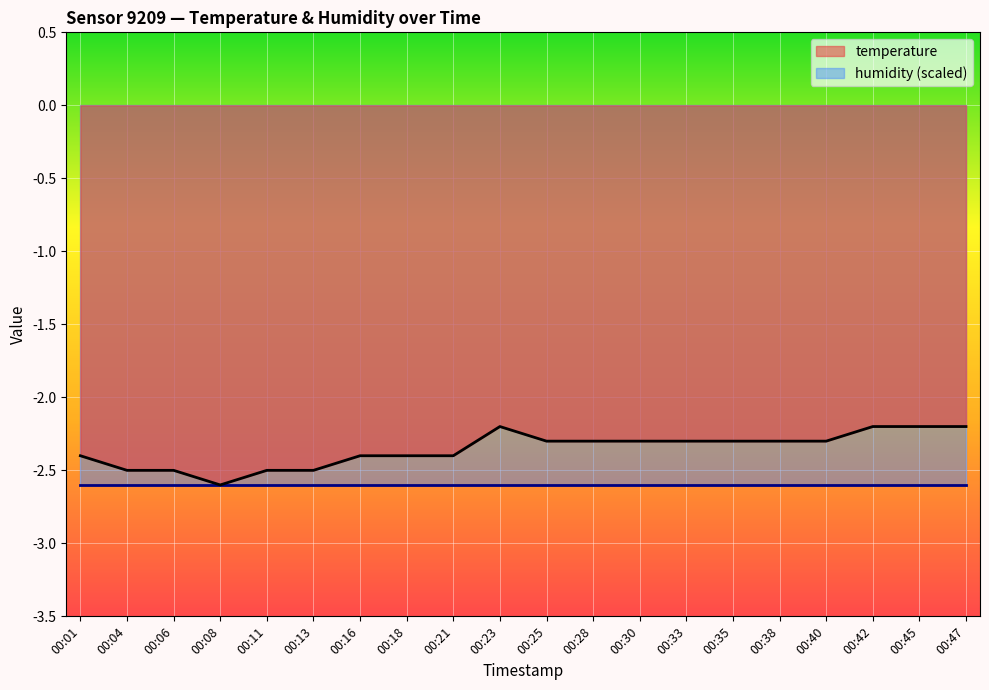

List the labels in order of value, largest first.

00:23, 00:42, 00:45, 00:47, 00:25, 00:28, 00:30, 00:33, 00:35, 00:38, 00:40, 00:01, 00:16, 00:18, 00:21, 00:04, 00:06, 00:11, 00:13, 00:08